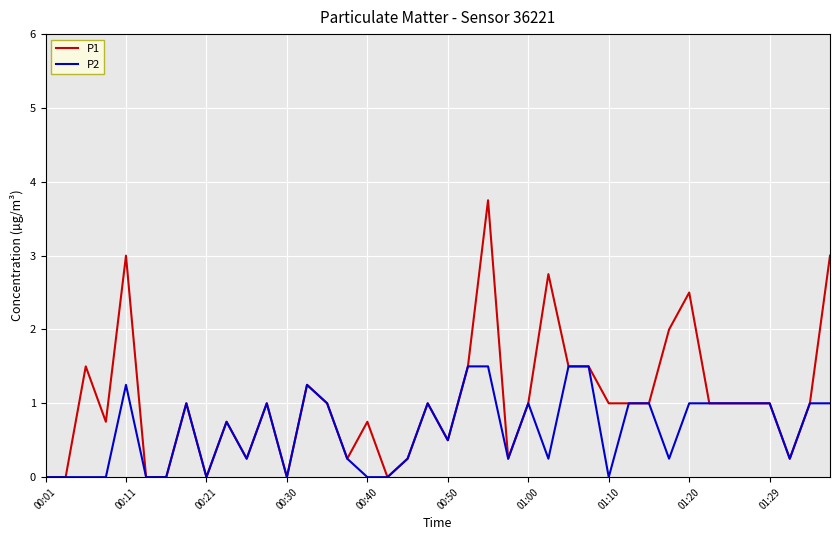

List the series in order of their overall mean, highest first.

P1, P2